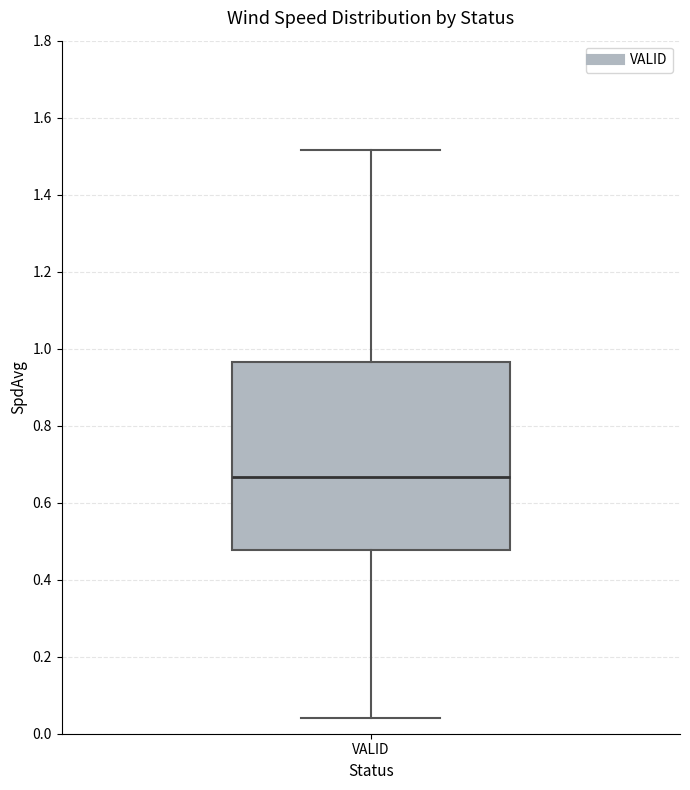

Read this box plot against the y-axis: the position of the median line, the range covered by the box, and the ends of both whiskers. The values are not printed on the chart, so give them approximately, as read against the axis.

median 0.66, box 0.48 to 0.96, whiskers 0.04 to 1.52